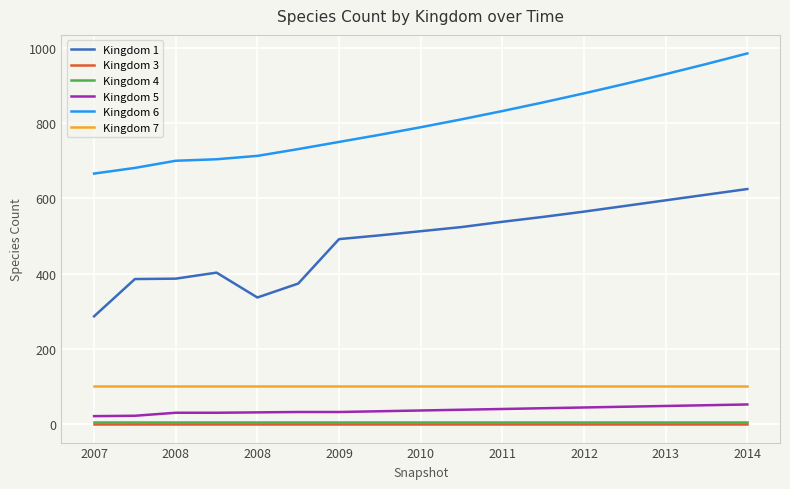

Does the chart have visible grid lines?

Yes